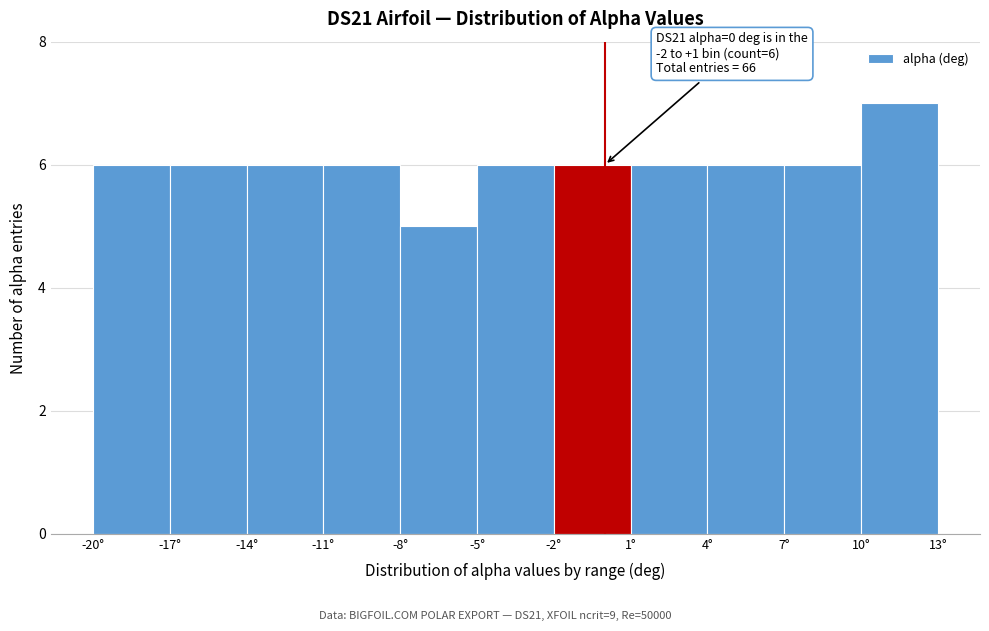

Which range on the x-axis has the tallest bar?

10 to 13